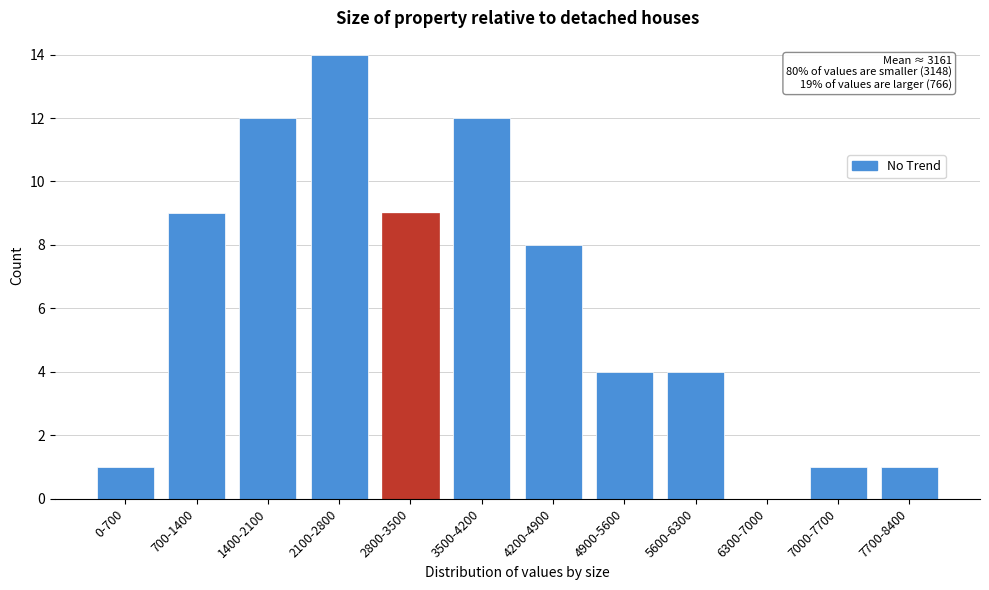

Reading left to right, transcribe all the data shown in this chart.

0-700=1	700-1400=9	1400-2100=12	2100-2800=14	2800-3500=9	3500-4200=12	4200-4900=8	4900-5600=4	5600-6300=4	6300-7000=0	7000-7700=1	7700-8400=1